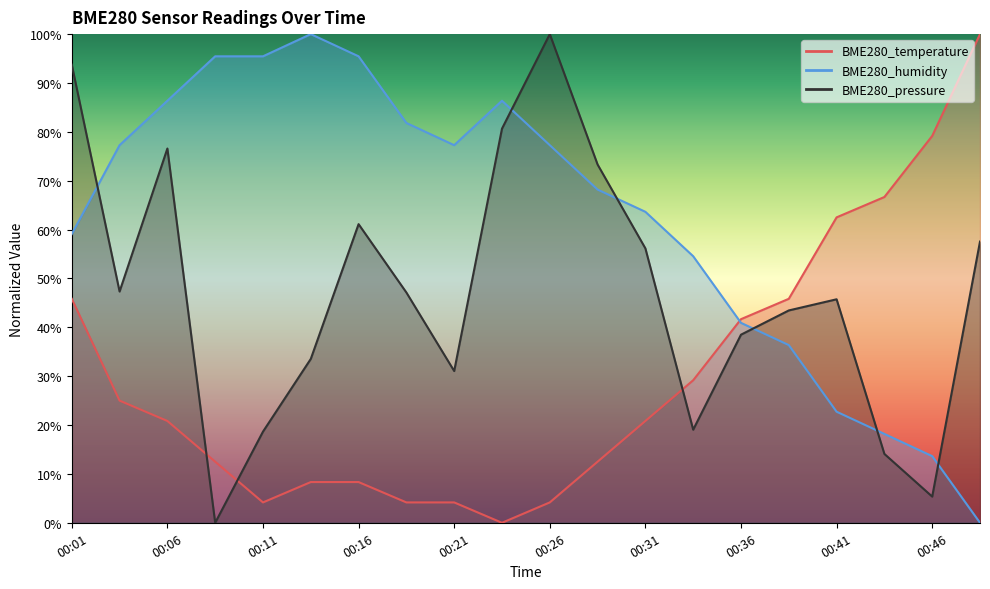

Which series has the largest range (max minus min)?

BME280_temperature